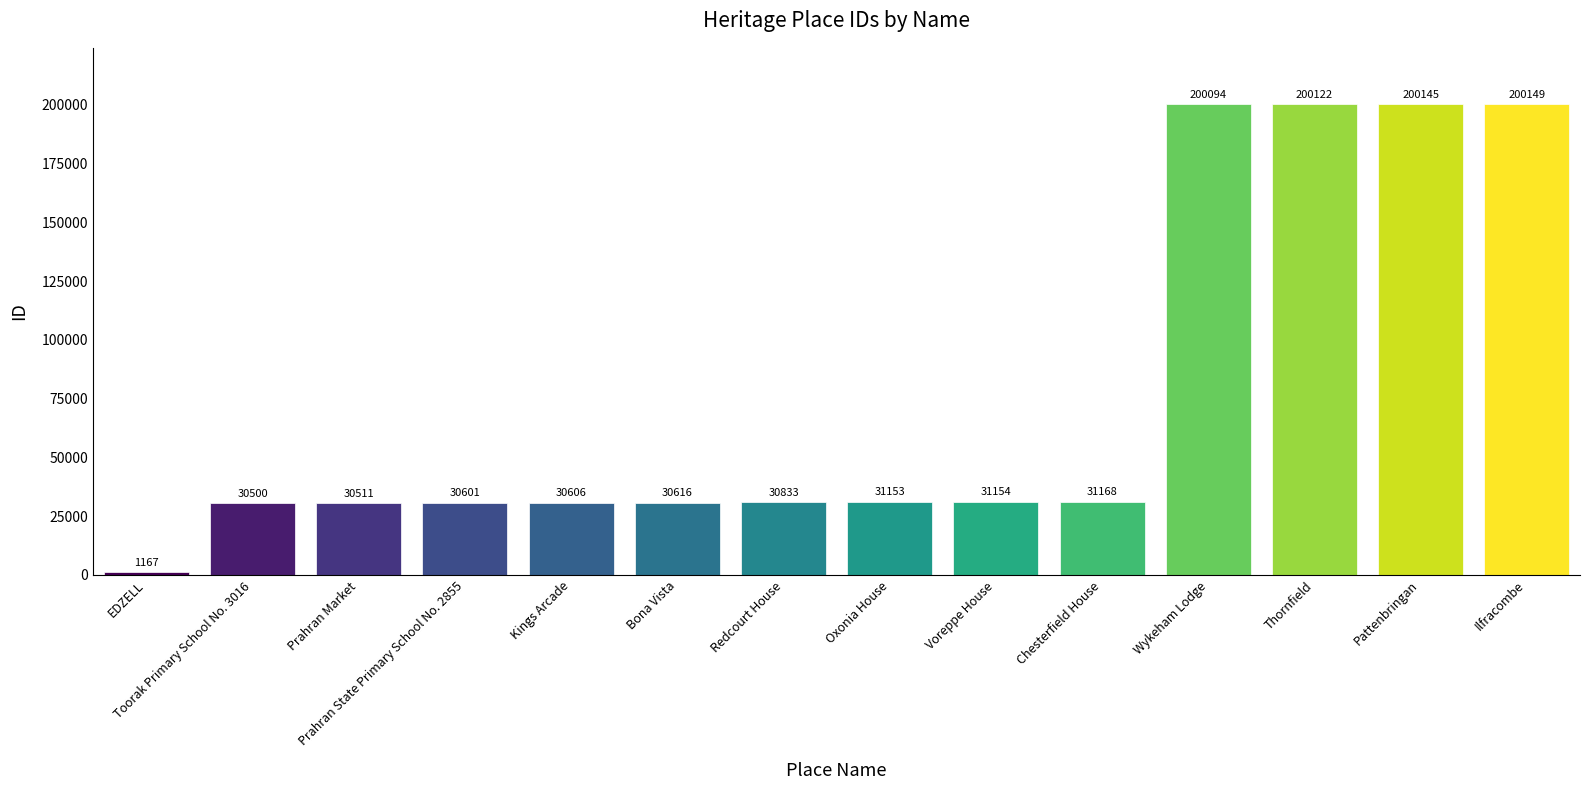

How many values are below 31153?

7